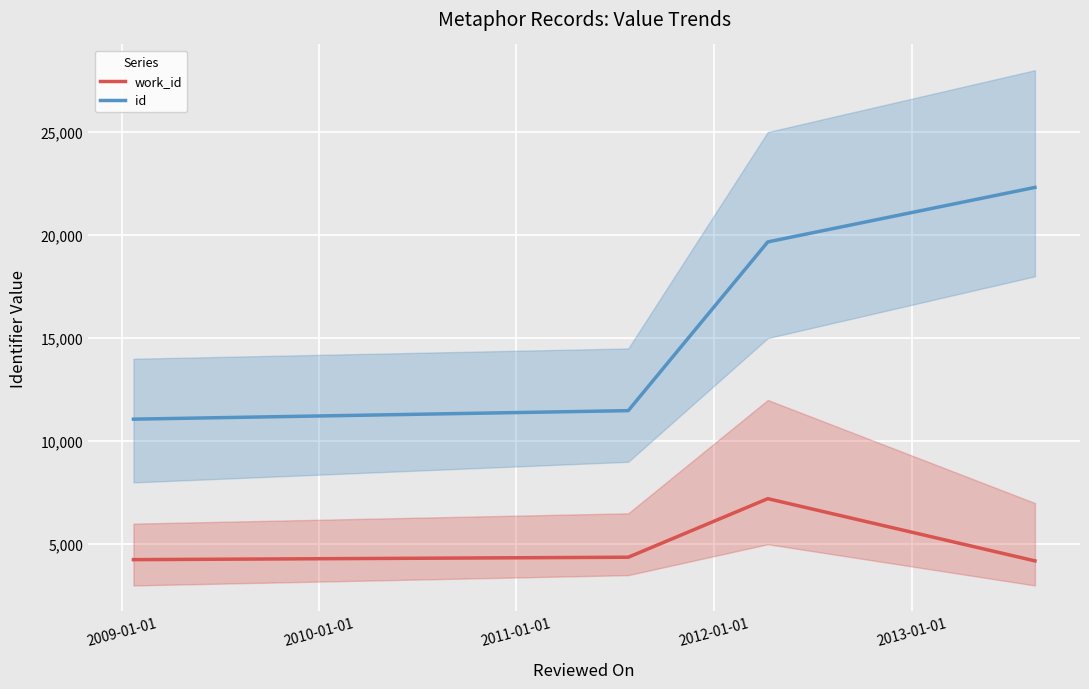

True or false: work_id and id intersect in this chart.

False